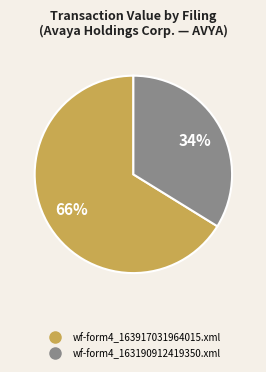

Rank the categories by value from highest to lowest.

wf-form4_163917031964015.xml, wf-form4_163190912419350.xml